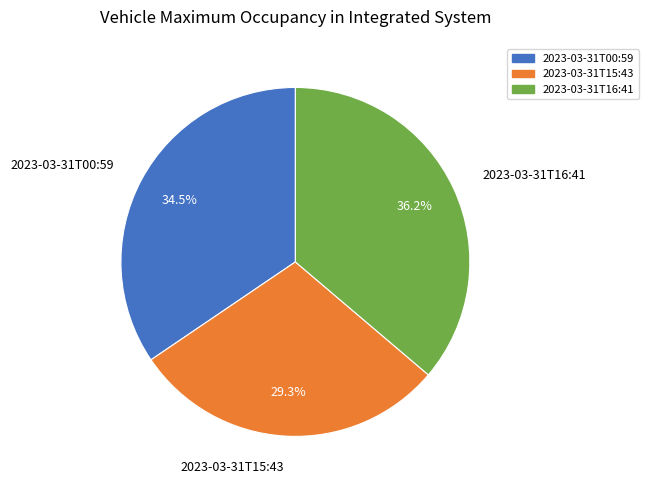

How many segments does this pie chart have?

3